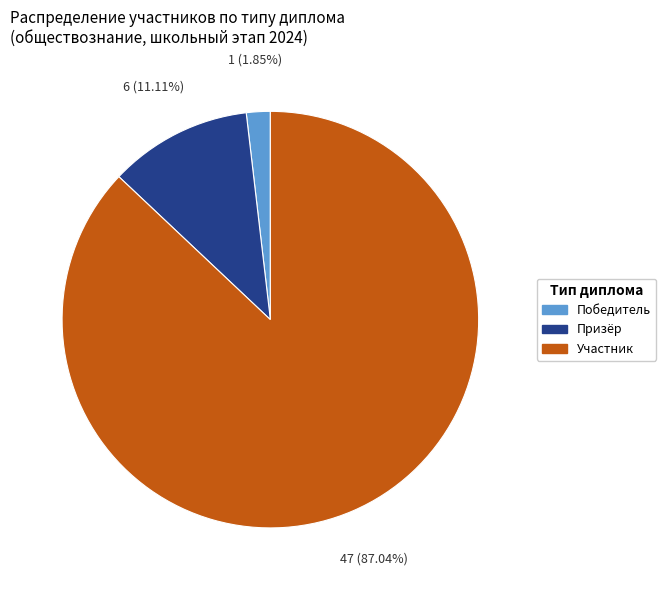

Is there a majority slice in this chart?

Yes